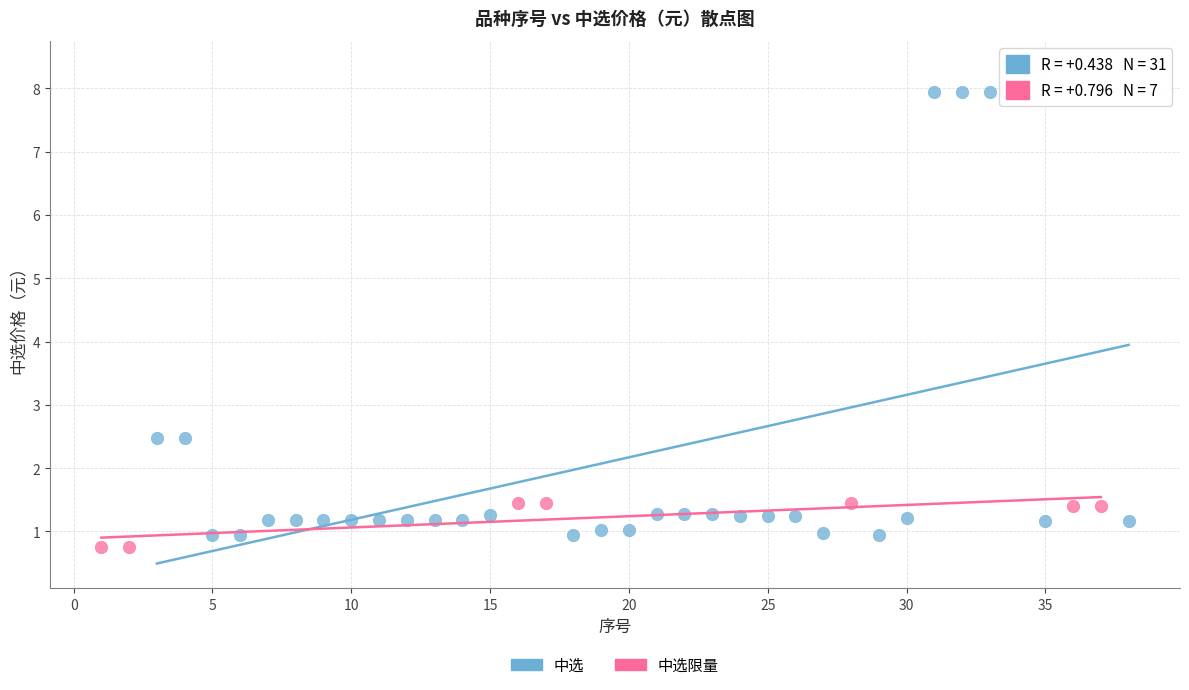

Which series has the widest spread of Y values?

中选